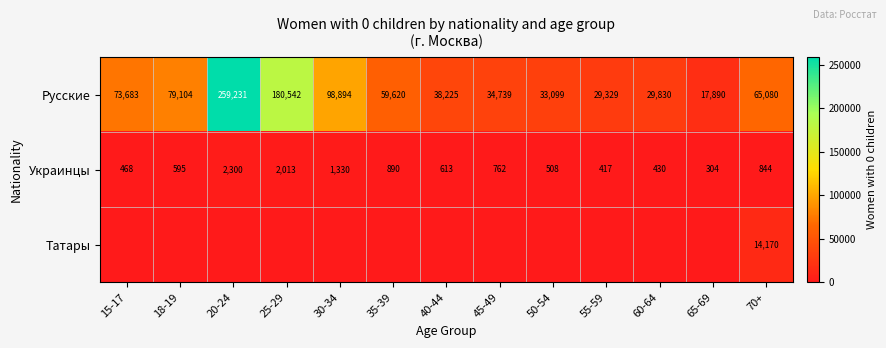

What is the average value of the Украинцы series?

883